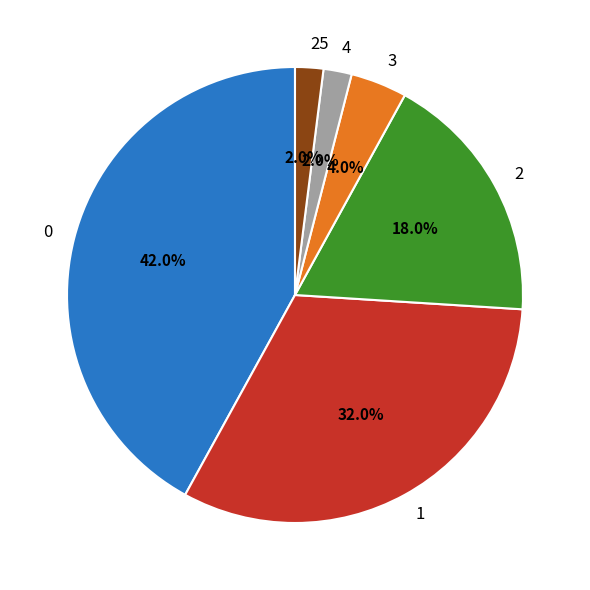

Does 3 represent more than half of the total?

No